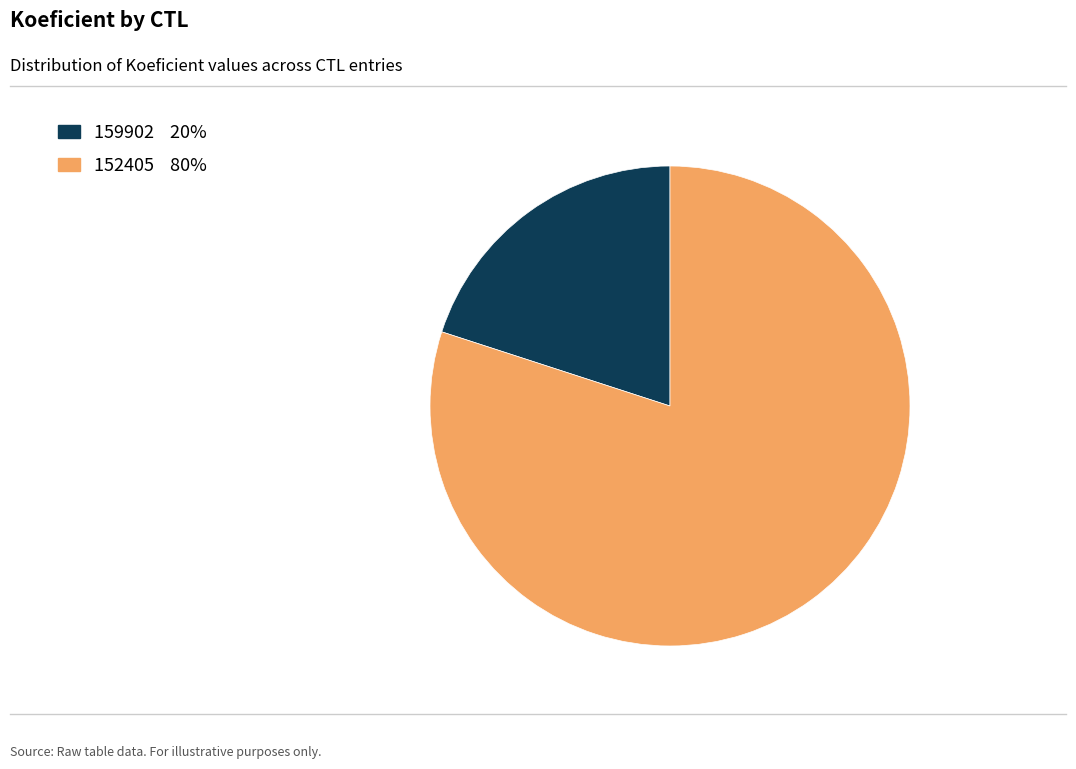

True or false: 152405 accounts for 70% of the total.

False